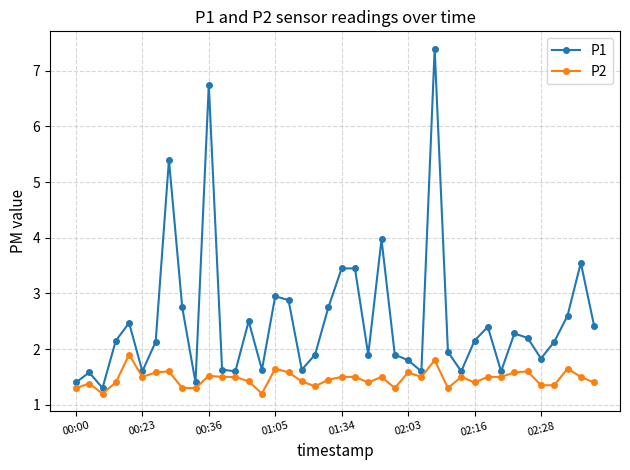

How many data points in P1 are above 2?

22